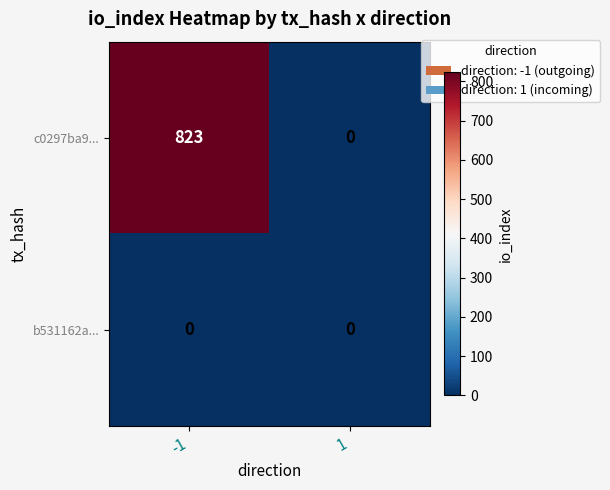

Rank the series by their average value, from lowest to highest.

b531162a..., c0297ba9...